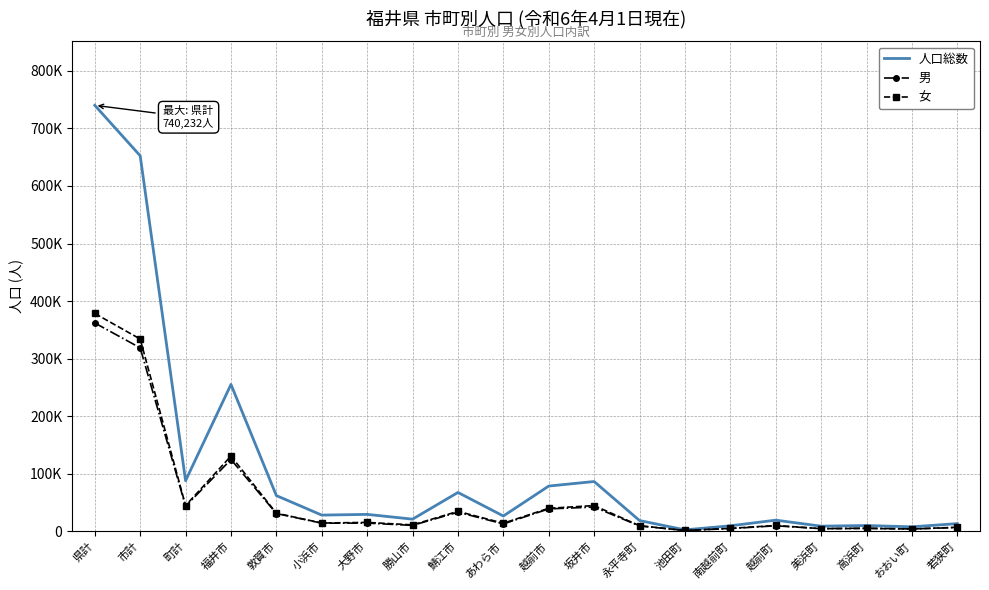

What is the spread (max minus min) of values at 市計?

333948